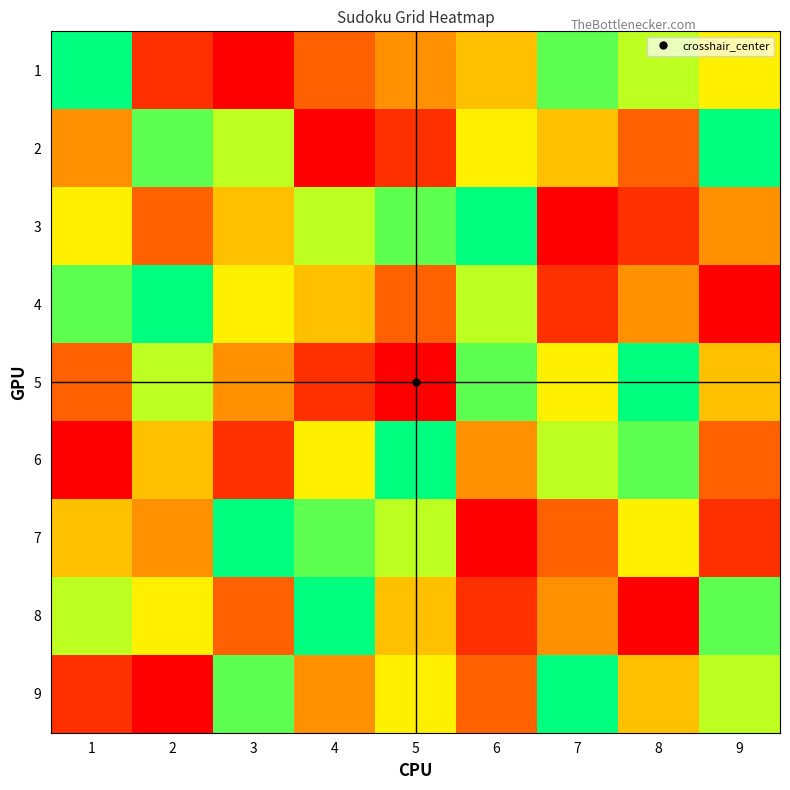

What is the difference between the highest and lowest values at 1?

8